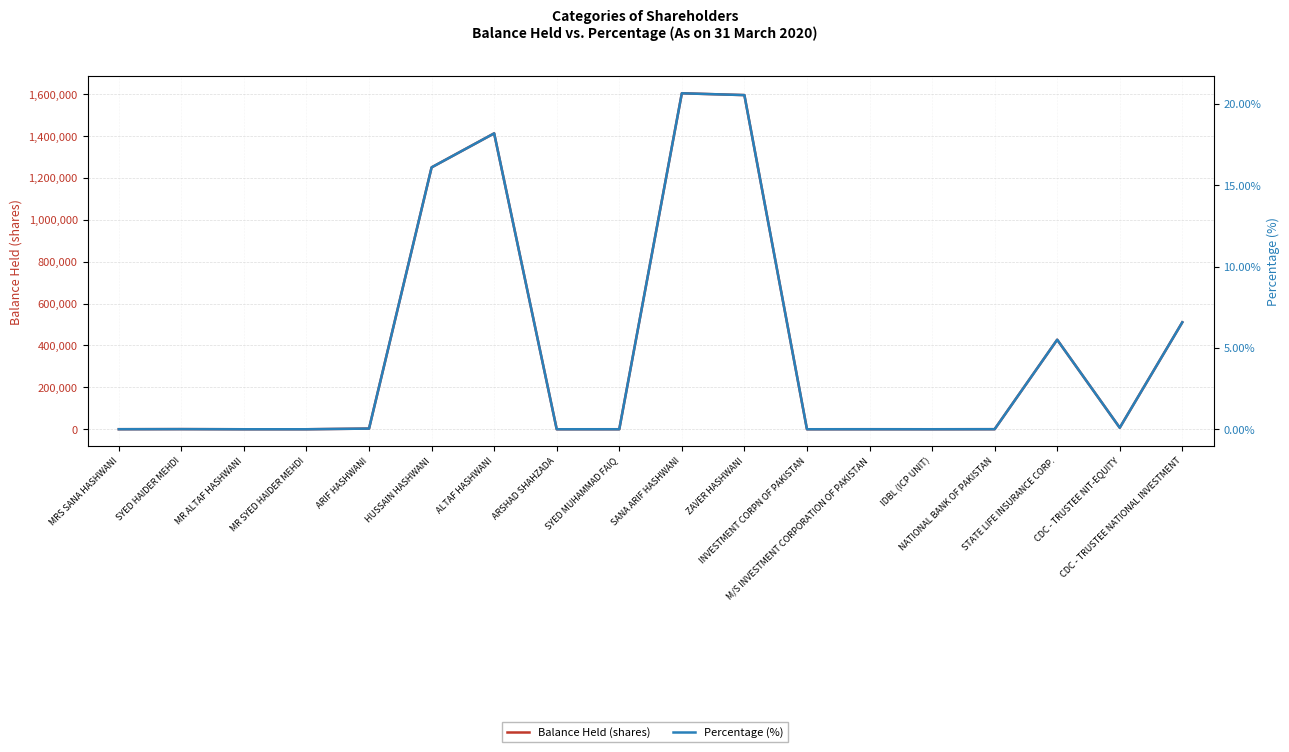

Reading right to left, transcribe all the data shown in this chart.

Balance Held (shares): CDC - TRUSTEE NATIONAL INVESTMENT=510724.0	CDC - TRUSTEE NIT-EQUITY=7300.0	STATE LIFE INSURANCE CORP.=427499.0	NATIONAL BANK OF PAKISTAN=299.0	IDBL (ICP UNIT)=48.0	M/S INVESTMENT CORPORATION OF PAKISTAN=146.0	INVESTMENT CORPN OF PAKISTAN=19.0	ZAVER HASHWANI=1595687.0	SANA ARIF HASHWANI=1604336.0	SYED MUHAMMAD FAIQ=87.0	ARSHAD SHAHZADA=13.0	ALTAF HASHWANI=1412944.0	HUSSAIN HASHWANI=1250601.0	ARIF HASHWANI=3200.0	MR SYED HAIDER MEHDI=14.0	MR ALTAF HASHWANI=1.0	SYED HAIDER MEHDI=638.0	MRS SANA HASHWANI=217.0
Percentage (%): CDC - TRUSTEE NATIONAL INVESTMENT=6.6	CDC - TRUSTEE NIT-EQUITY=0.1	STATE LIFE INSURANCE CORP.=5.5	NATIONAL BANK OF PAKISTAN=0.0	IDBL (ICP UNIT)=0.0	M/S INVESTMENT CORPORATION OF PAKISTAN=0.0	INVESTMENT CORPN OF PAKISTAN=0.0	ZAVER HASHWANI=20.5	SANA ARIF HASHWANI=20.7	SYED MUHAMMAD FAIQ=0.0	ARSHAD SHAHZADA=0.0	ALTAF HASHWANI=18.2	HUSSAIN HASHWANI=16.1	ARIF HASHWANI=0.0	MR SYED HAIDER MEHDI=0.0	MR ALTAF HASHWANI=0.0	SYED HAIDER MEHDI=0.0	MRS SANA HASHWANI=0.0